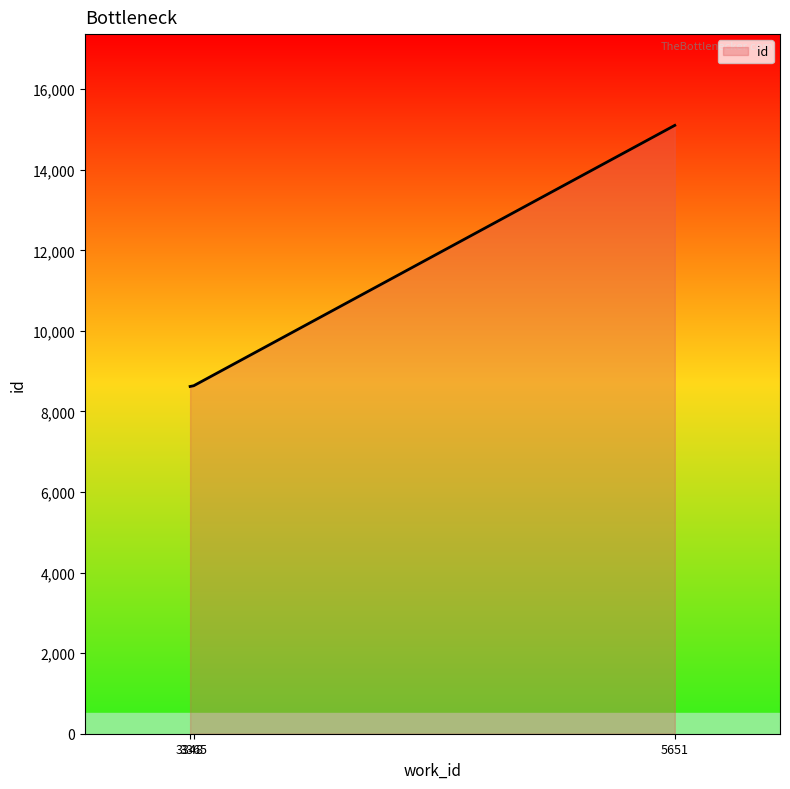

What value does the data have at 5651?

15103